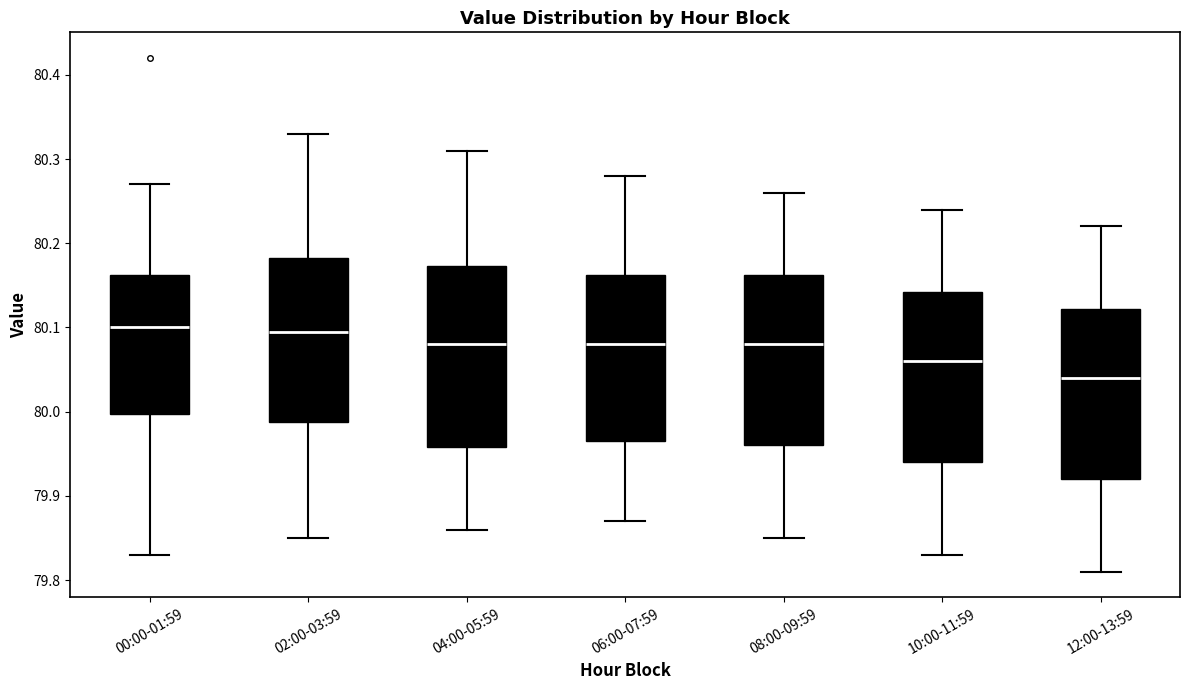

Comparing the boxes themselves (not the whiskers), which one is the tallest?

04:00-05:59